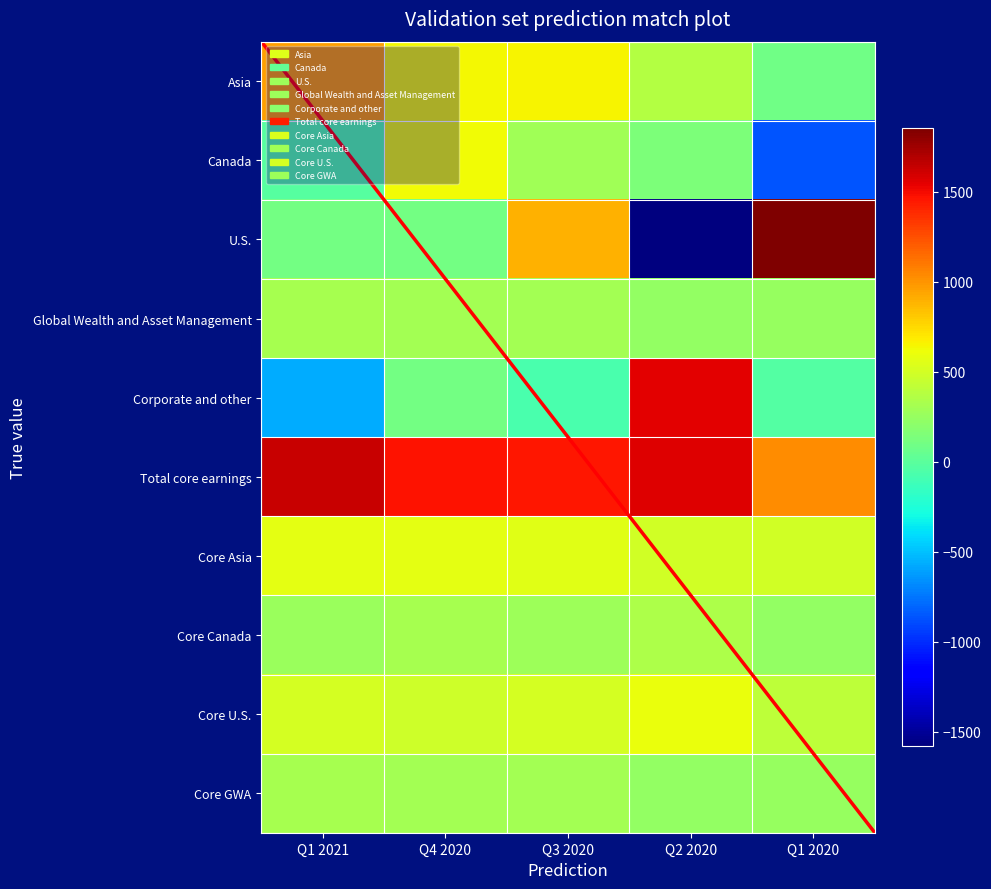

Between Q1 2021 and Q1 2020, which is larger?

Q1 2021